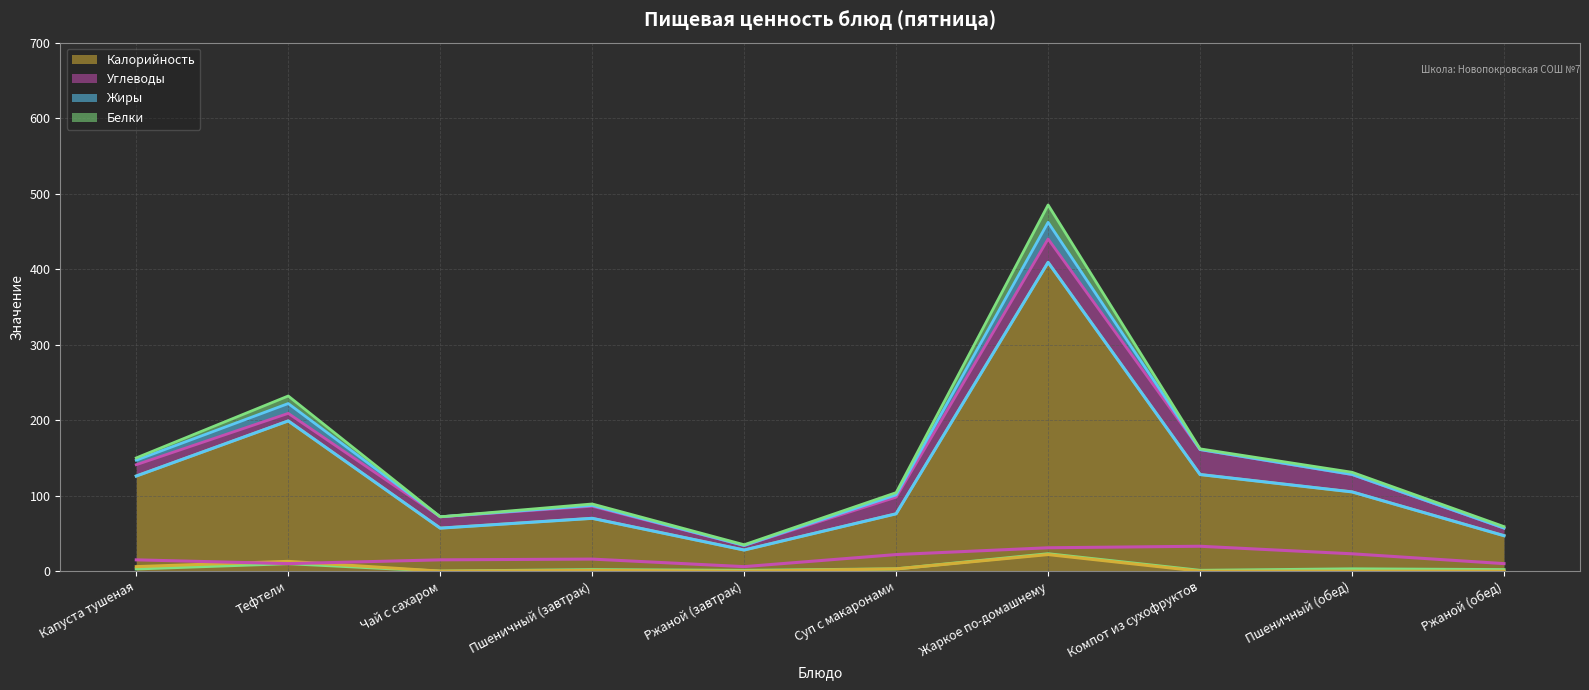

What is the label of the 1st point from the left?

Капуста тушеная